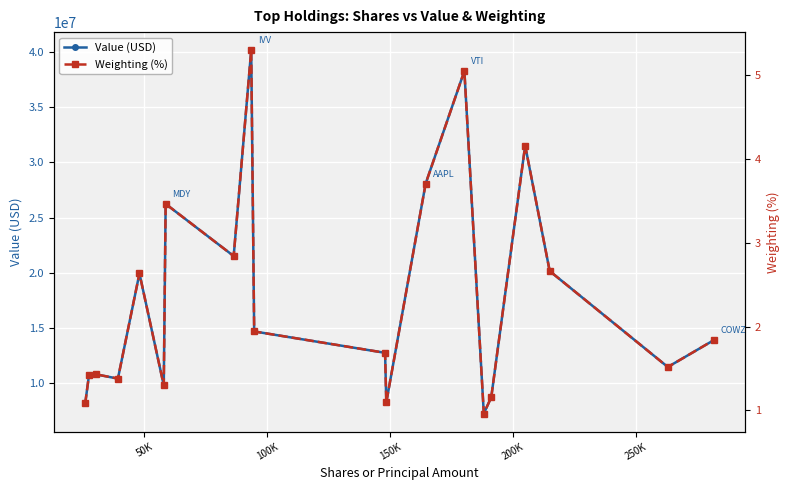

In Value (USD), how many points are lower than both neighbors (excluding endpoints)?

6